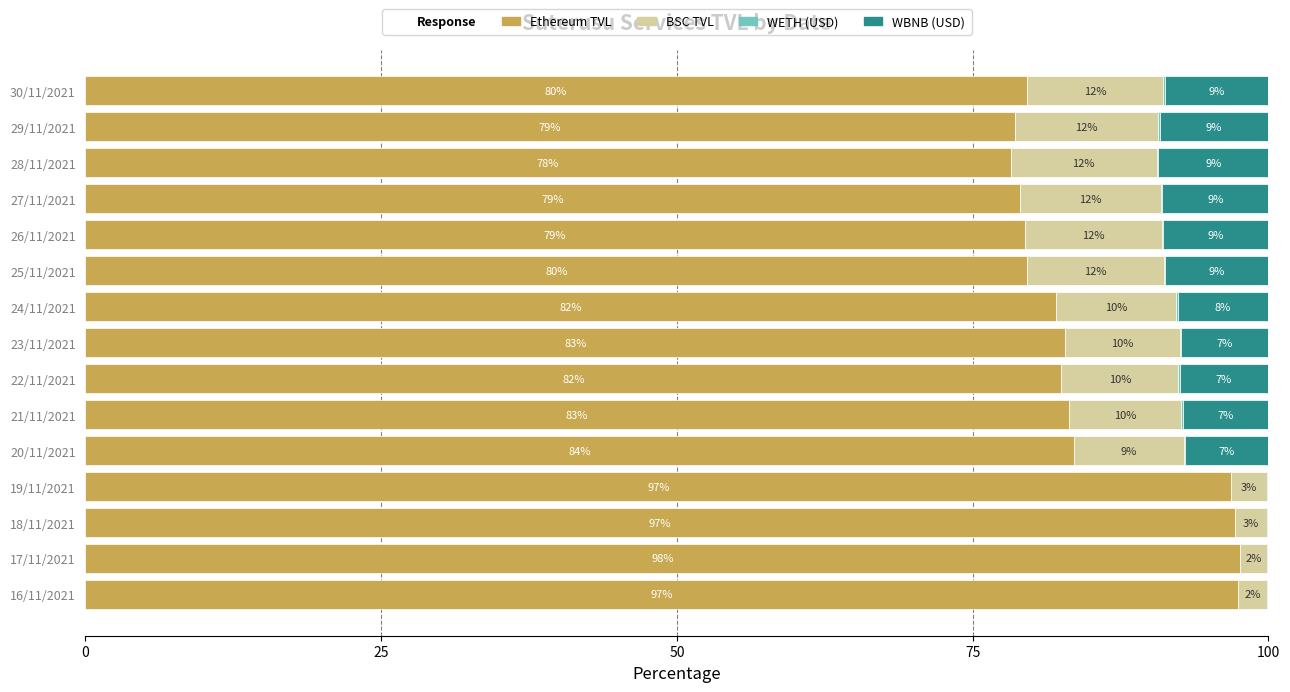

Where is Ethereum TVL nearest to the value 87?

20/11/2021